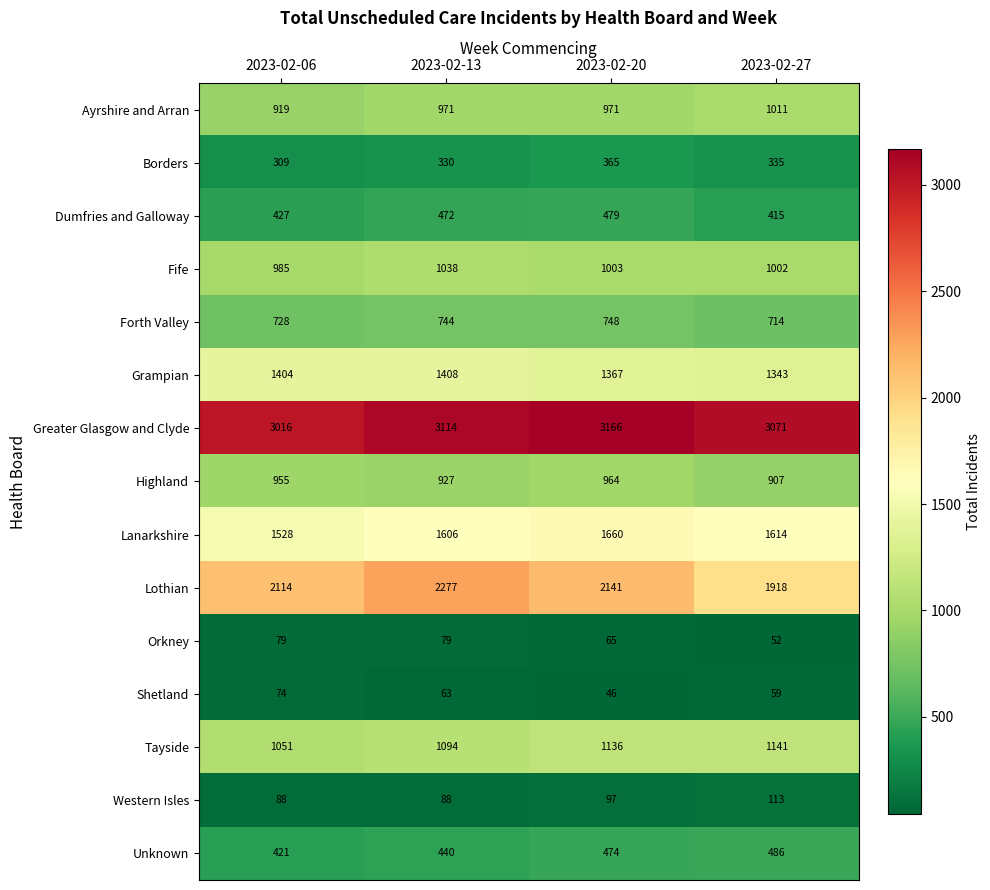

What is the sum of all Dumfries and Galloway values?

1793